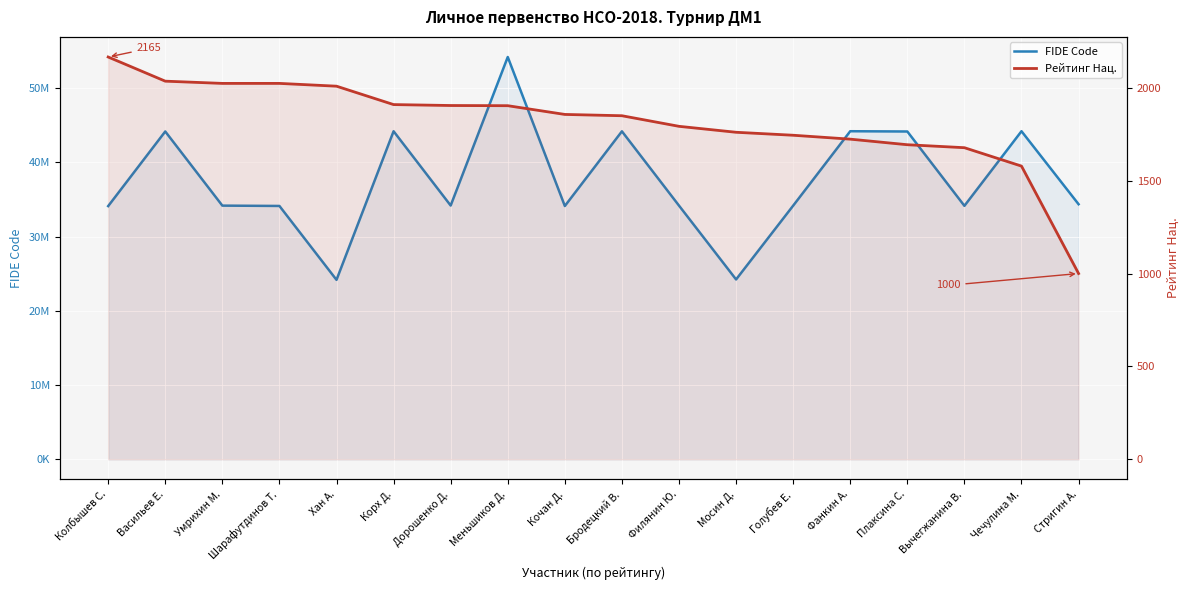

Rank the series by their maximum value, from highest to lowest.

FIDE Code, Рейтинг Нац.